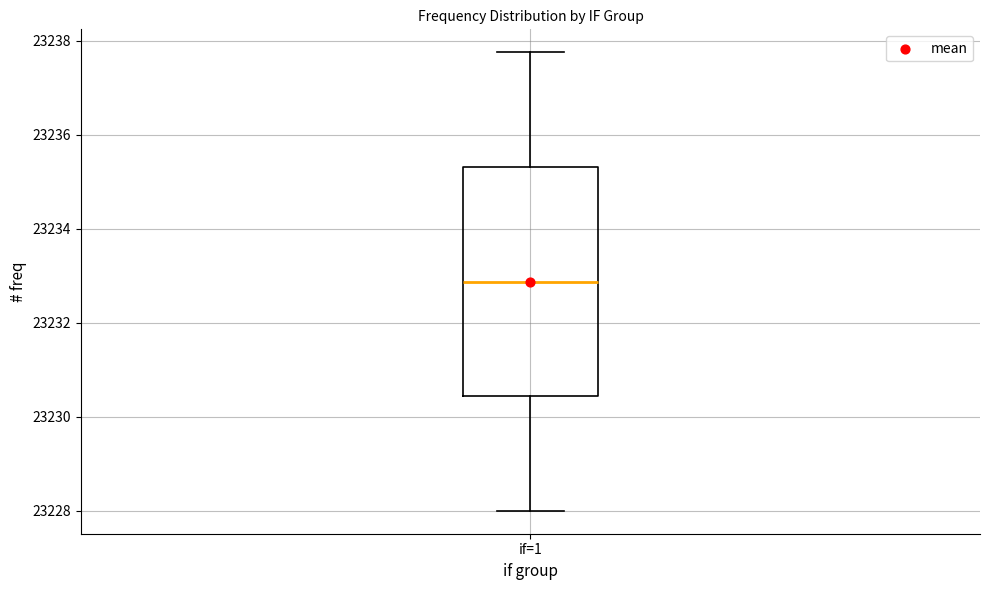

Transcribe this box plot: give where the median line is, the range the box spans, and where the two whiskers end, as read against the y-axis. The values are not printed on the chart, so give them approximately, as read against the axis.

median 23232.8, box 23230.4 to 23235.4, whiskers 23228.0 to 23237.8